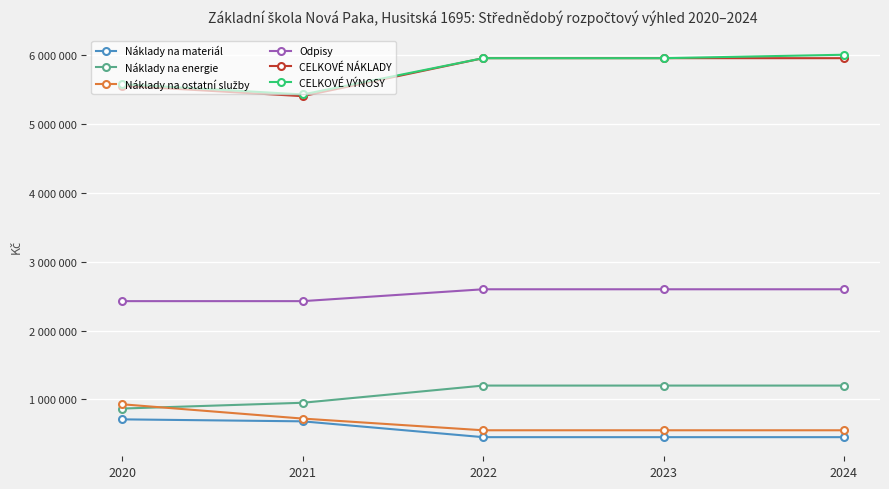

What is the difference between the maximum and second lowest values in the Odpisy series?

172352